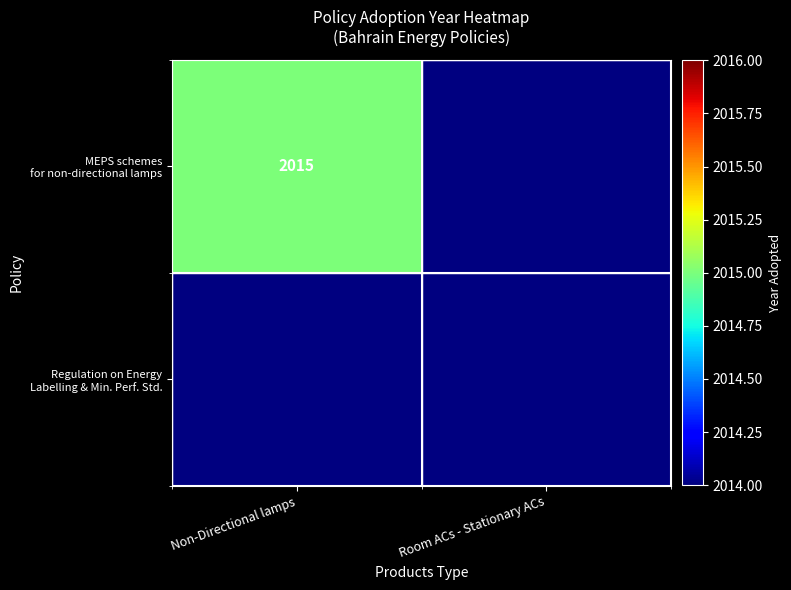

At which label does MEPS schemes for non-directional lamps reach its minimum?

Room ACs - Stationary ACs